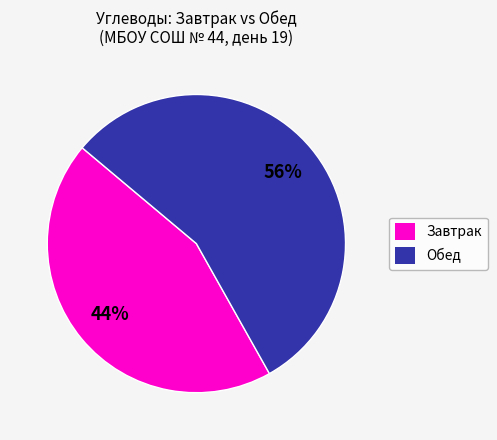

Rank the categories by value from lowest to highest.

Завтрак, Обед